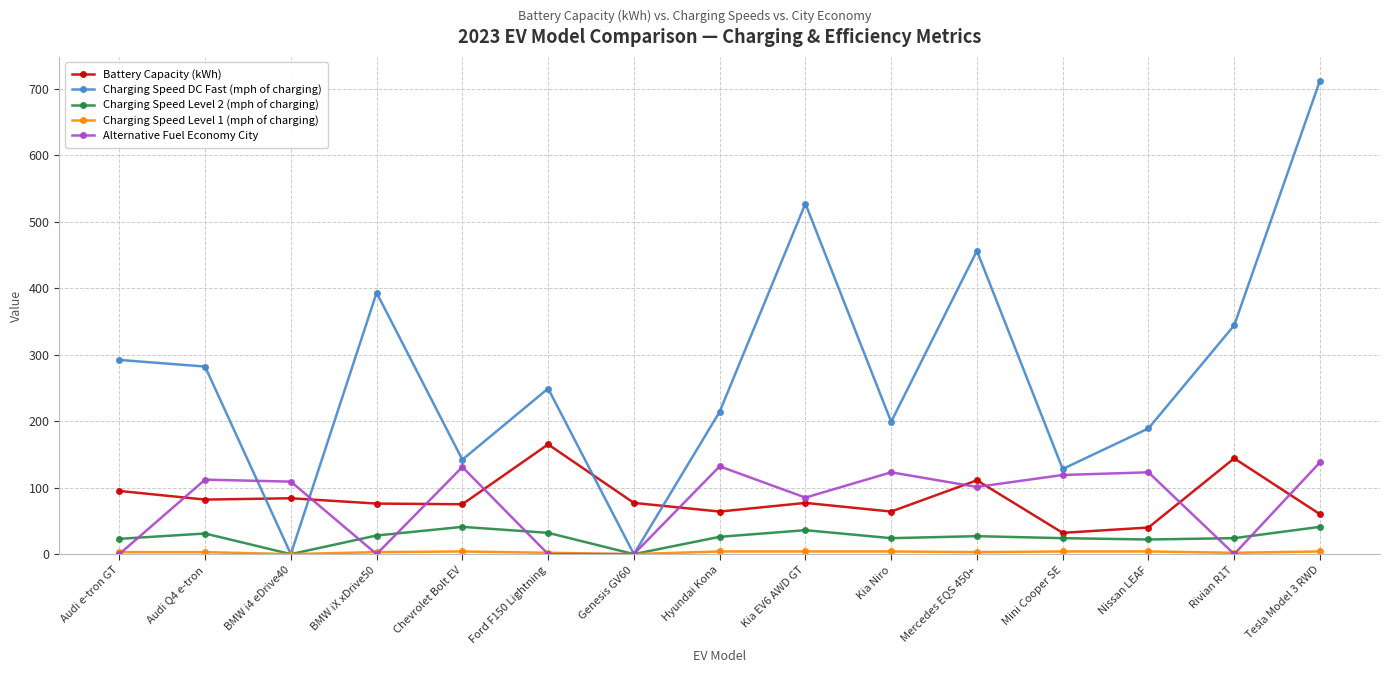

What is the label of the 6th point from the left?

Ford F150 Lightning